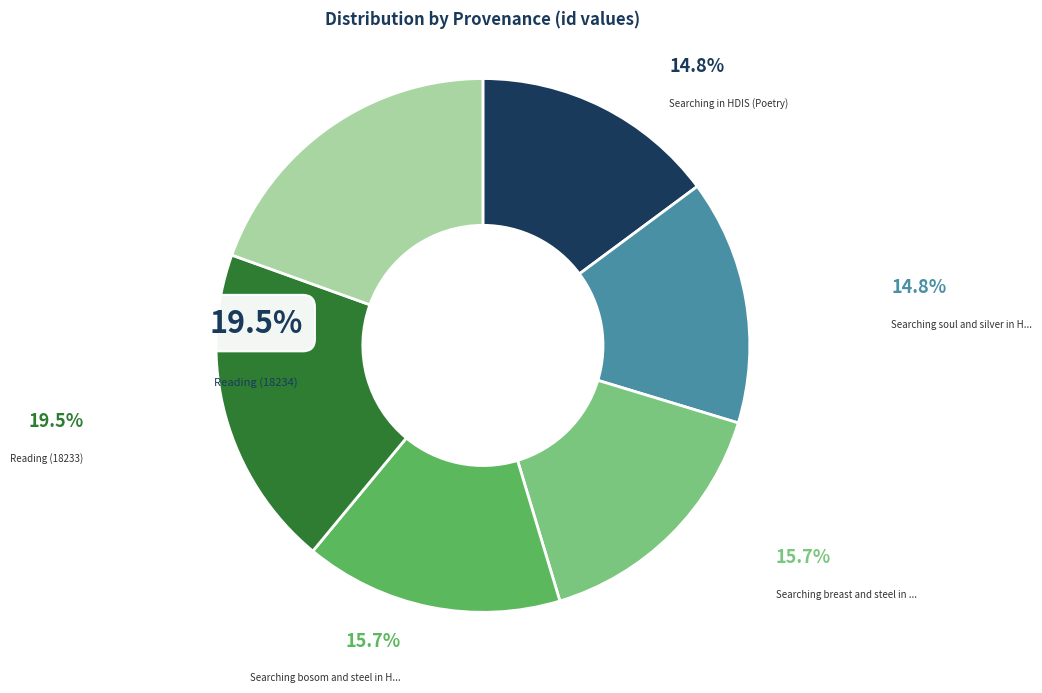

Is there a majority slice in this chart?

No